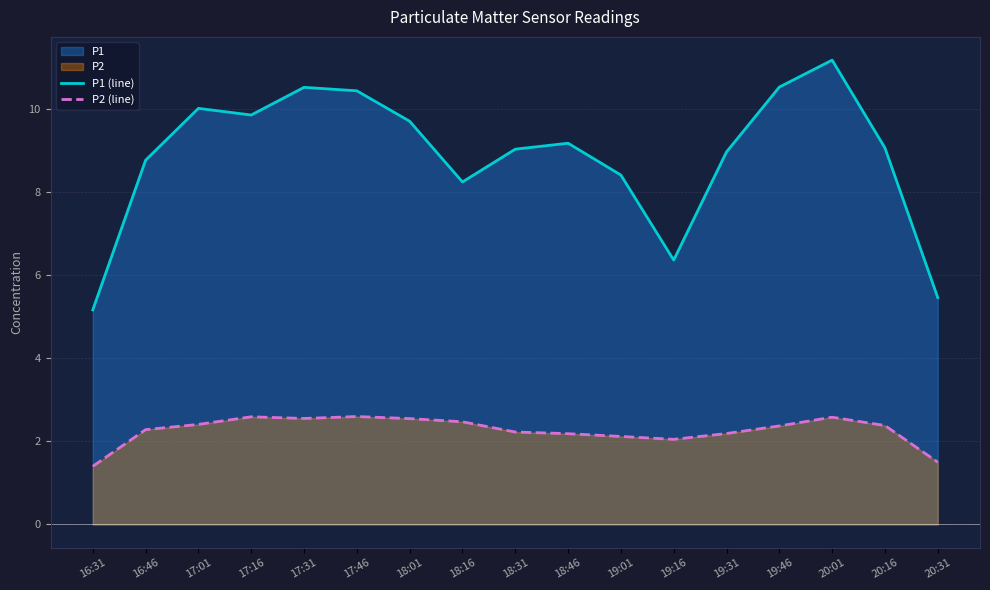

Reading right to left, extract all data points from this chart.

P1 (line): 5.5	9.1	11.2	10.5	9.0	6.4	8.4	9.2	9.0	8.3	9.7	10.4	10.5	9.9	10.0	8.8	5.2
P2 (line): 1.5	2.4	2.6	2.4	2.2	2.0	2.1	2.2	2.2	2.5	2.5	2.6	2.6	2.6	2.4	2.3	1.4